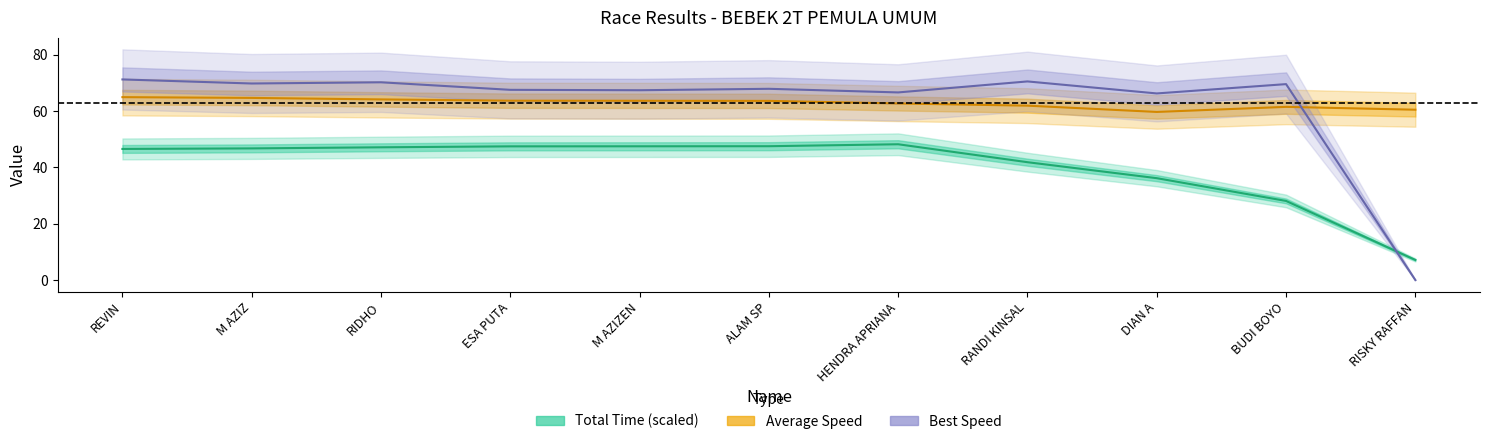

How many data points does each series have?

11